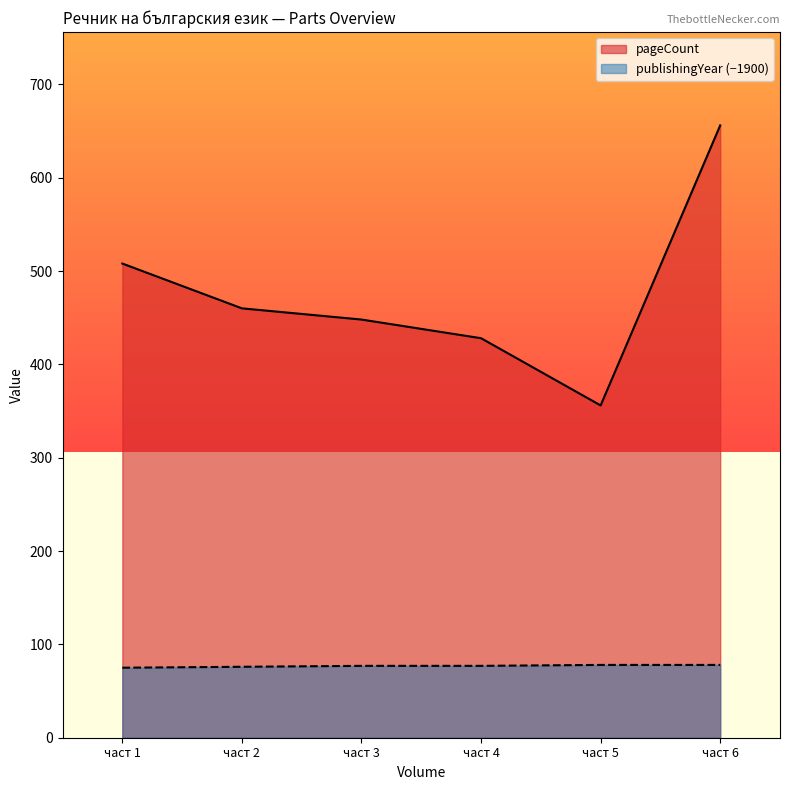

True or false: publishingYear and pageCount cross at least once.

False